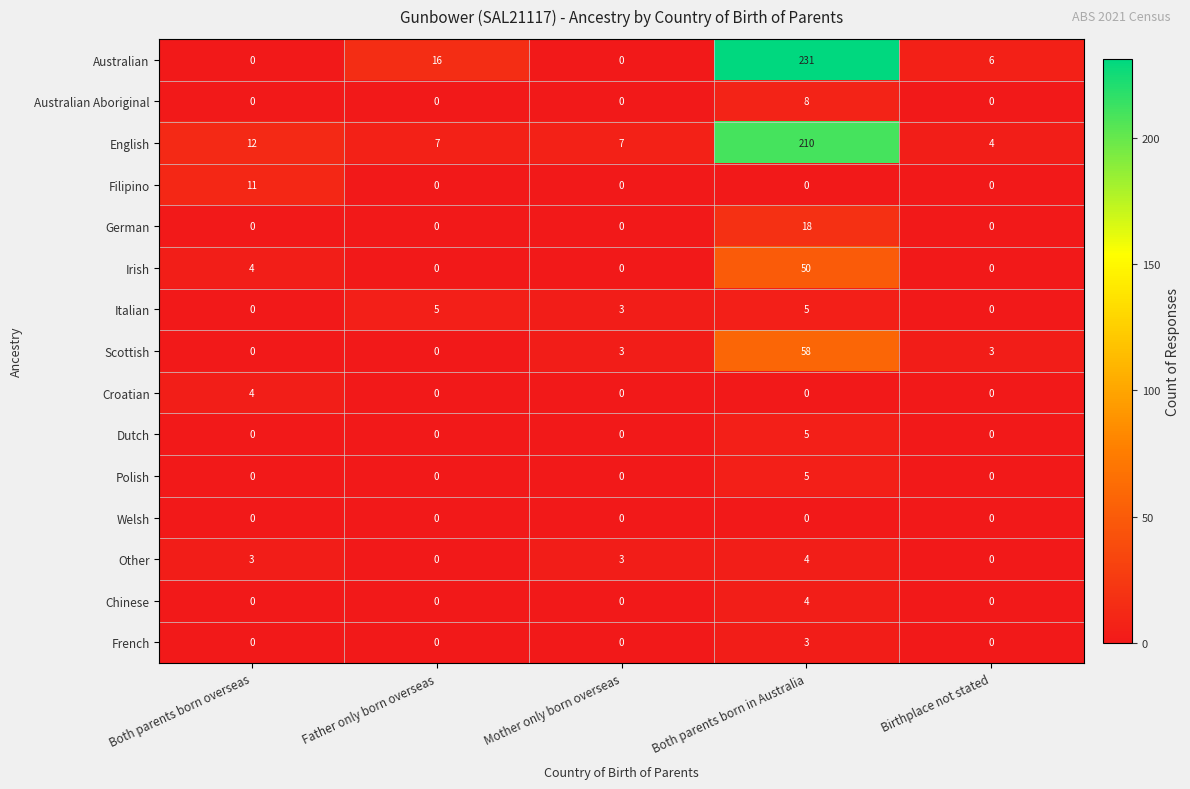

What is the difference between the Dutch values at Both parents born in Australia and Mother only born overseas?

5